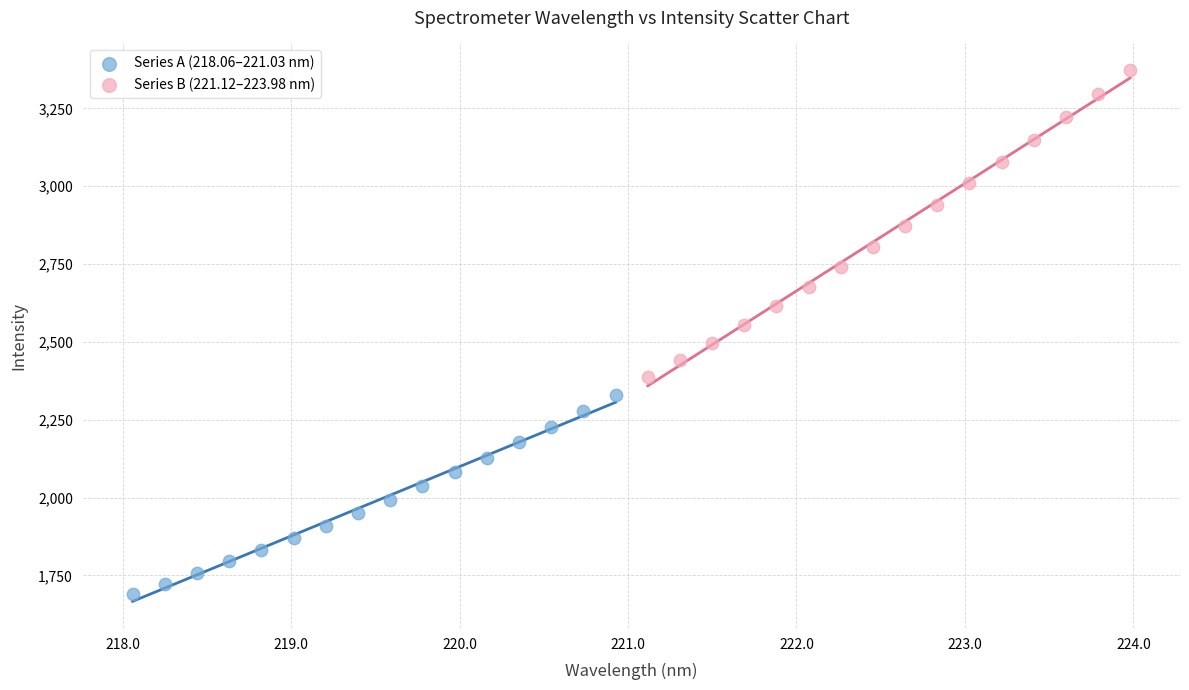

Which series has the widest spread of Y values?

Series B (221.12–223.98 nm)